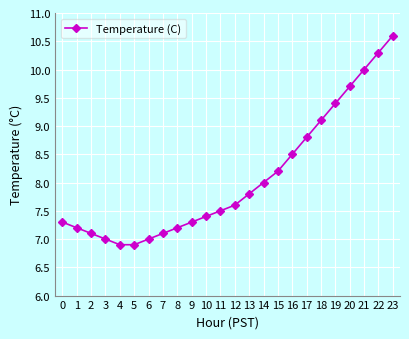

Reading left to right, what are all the values shown in this chart?

0=7.3	1=7.2	2=7.1	3=7.0	4=6.9	5=6.9	6=7.0	7=7.1	8=7.2	9=7.3	10=7.4	11=7.5	12=7.6	13=7.8	14=8.0	15=8.2	16=8.5	17=8.8	18=9.1	19=9.4	20=9.7	21=10.0	22=10.3	23=10.6